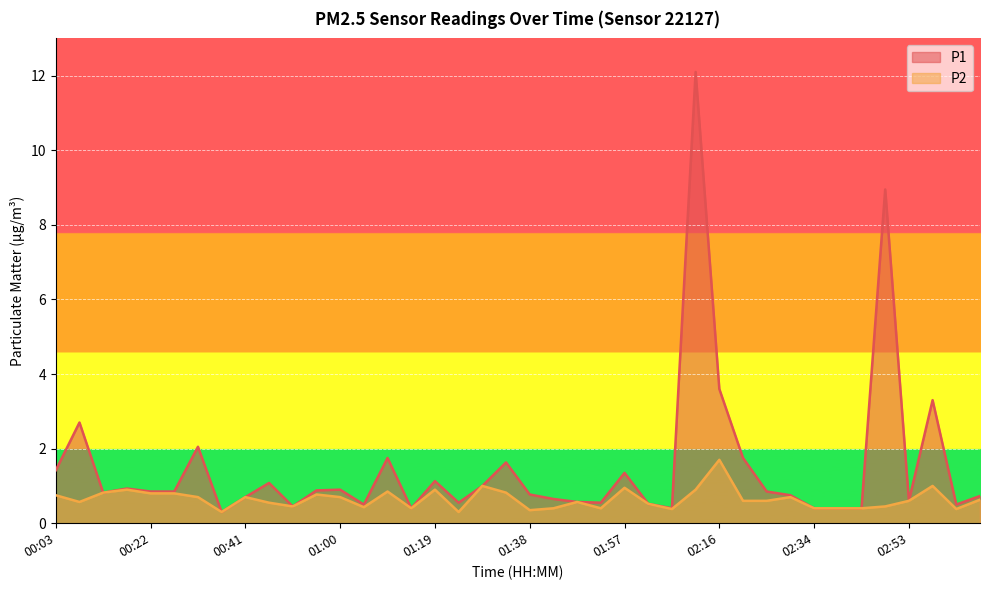

What is the sum of the P2 values at 01:29 and 00:27?

1.8